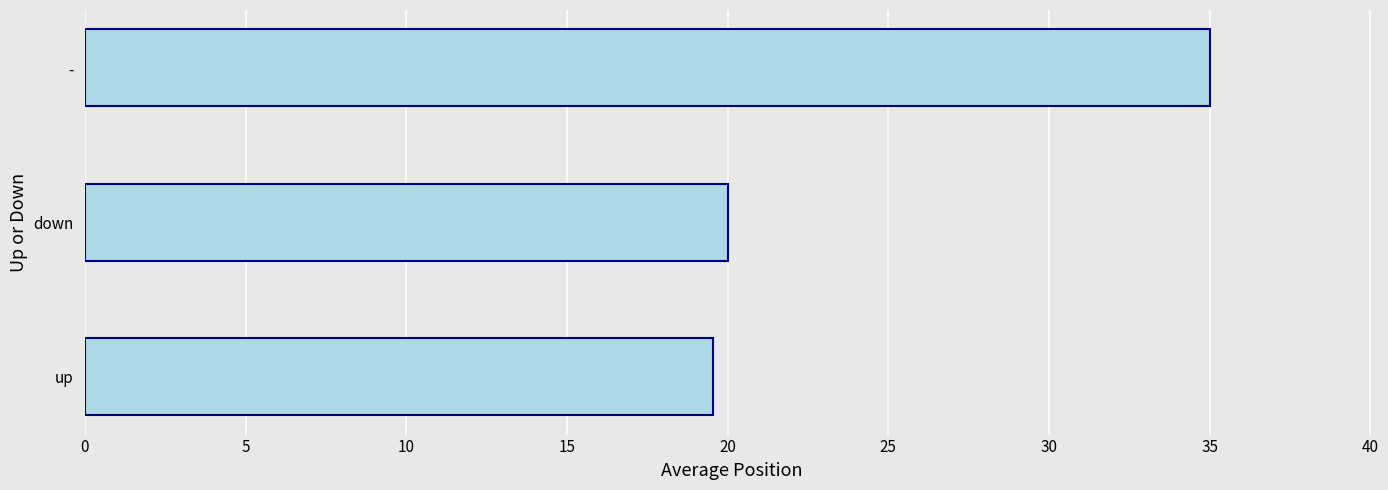

What is the approximate value at down?

20.0